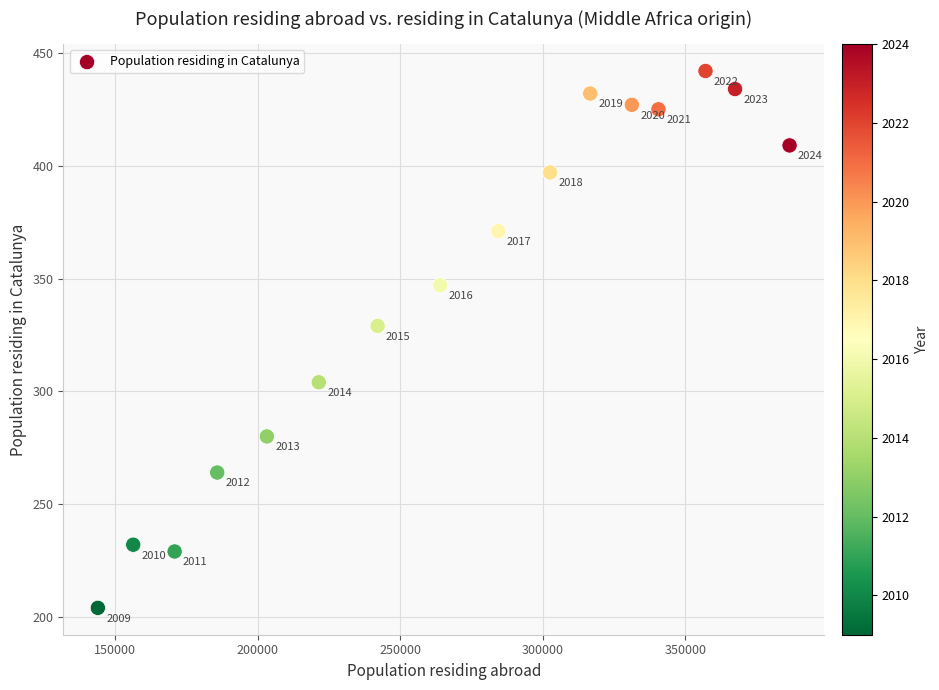

What is the range of Y values (max minus min)?

238